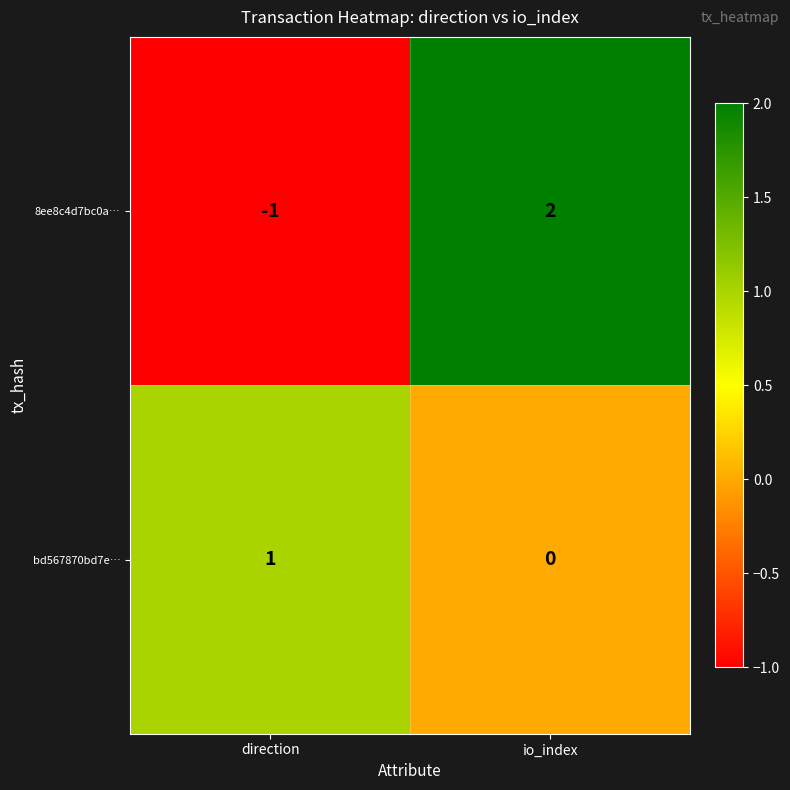

The bd567870bd7e… series shows 0 at io_index. True or false?

True